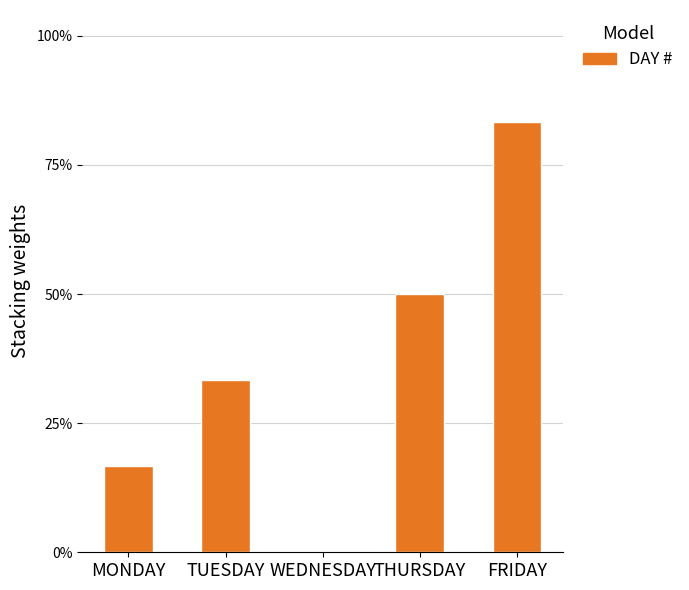

Are the bars horizontal?

No